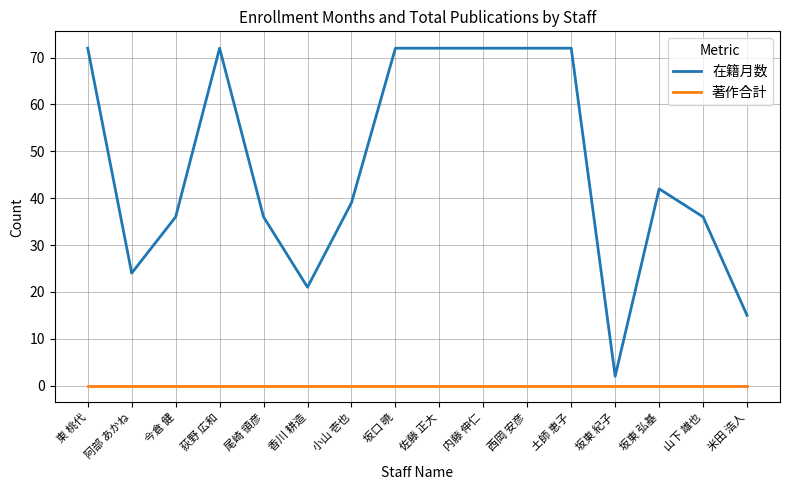

Is the value of 著作合計 at 坂東 弘基 greater than the value of 在籍月数 at 坂口 暁?

No